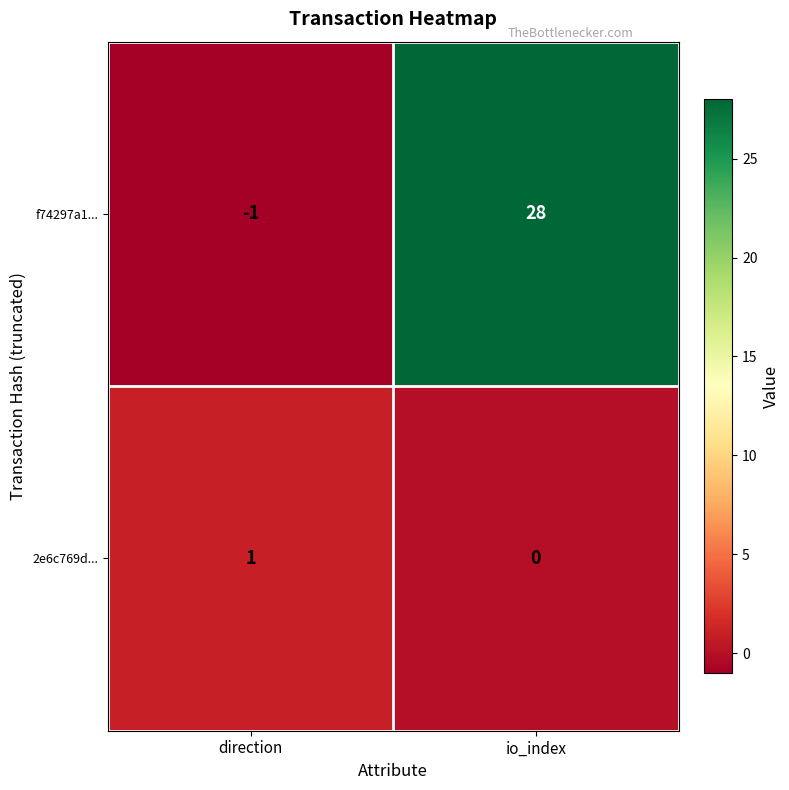

Rank the series by their average value, from lowest to highest.

2e6c769d..., f74297a1...